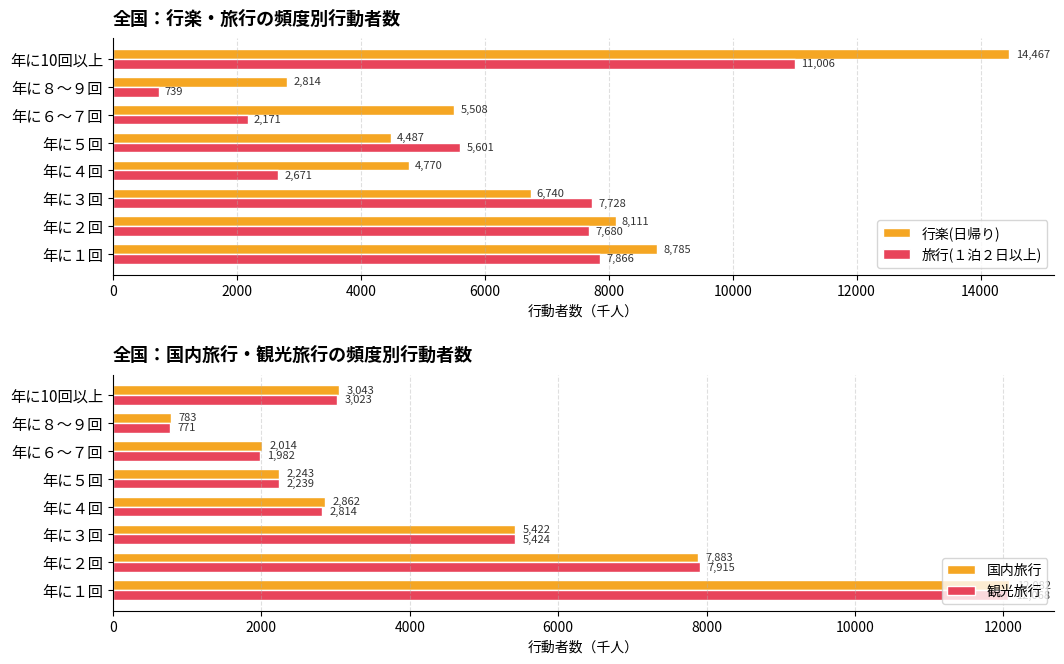

At which label is 旅行(１泊２日以上) closest to 5872?

年に５回